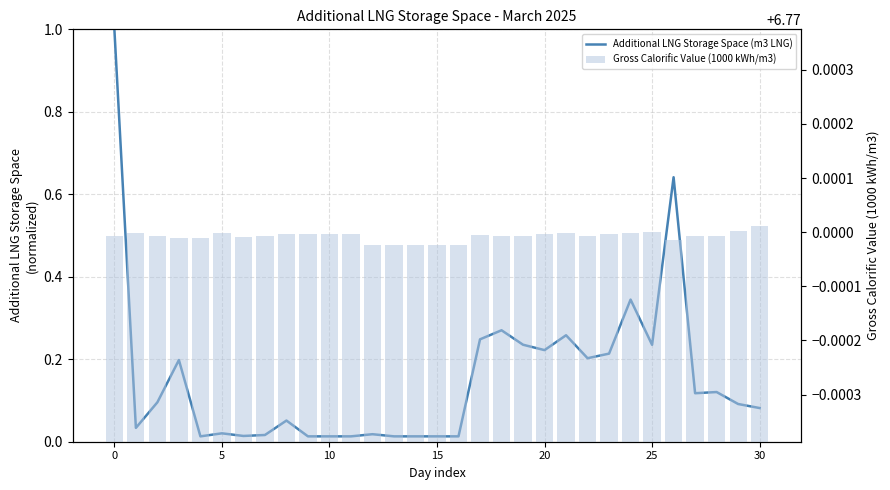

Which category has the highest value across all series?

30